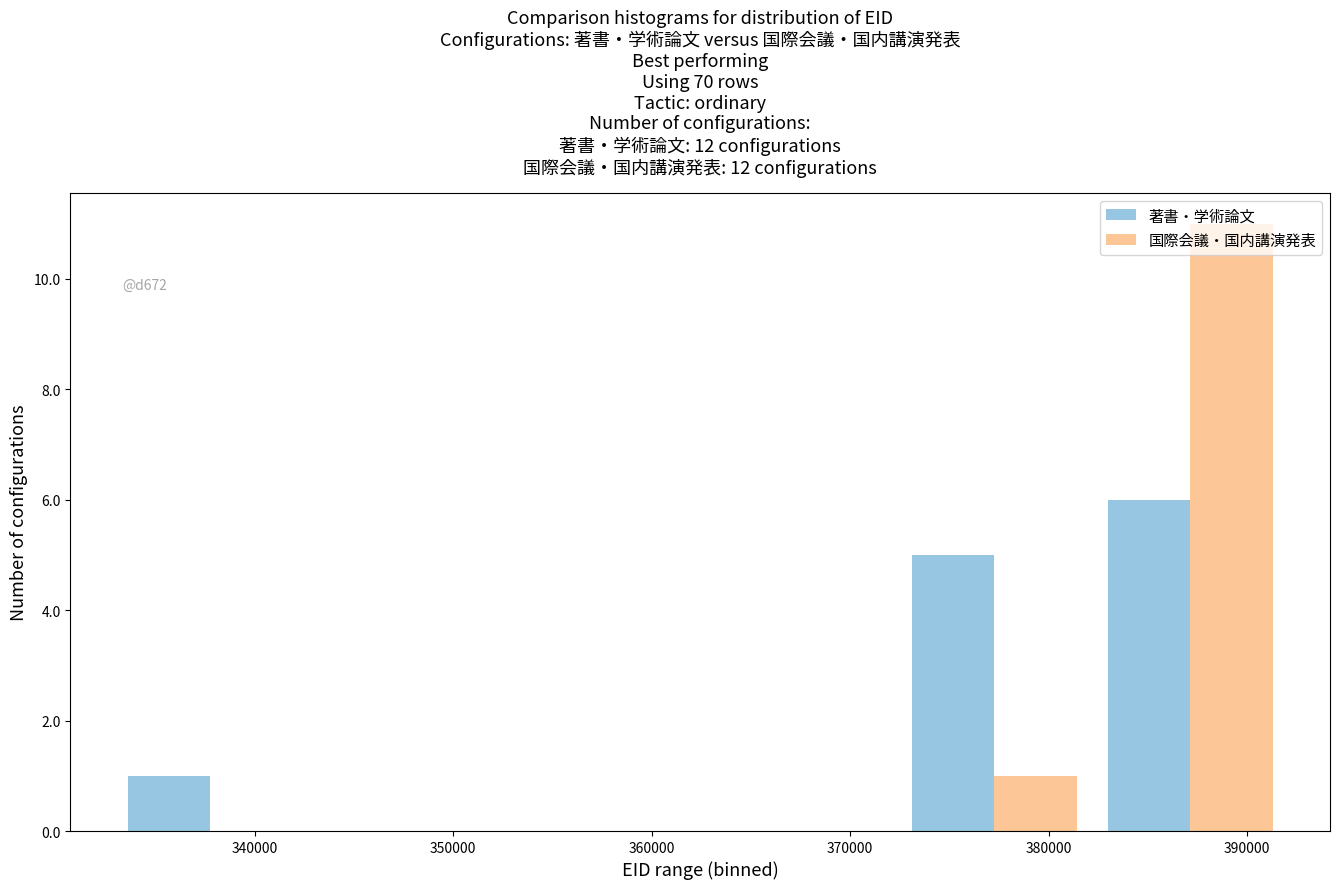

In the 国際会議・国内講演発表 series, which range on the x-axis has the tallest bar?

382000 to 392000